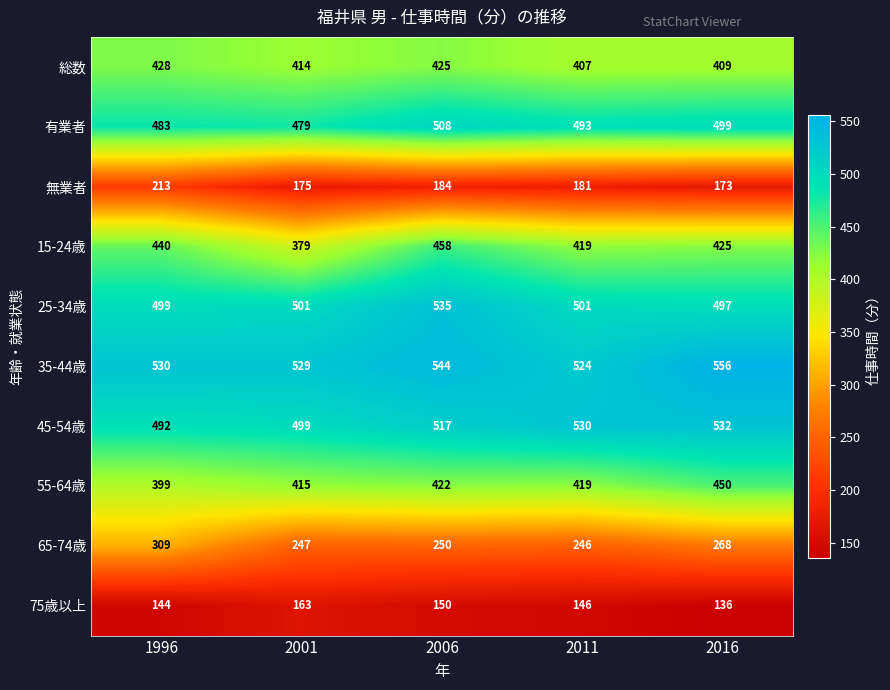

The value of 45-54歳 at 2016 is 703. True or false?

False